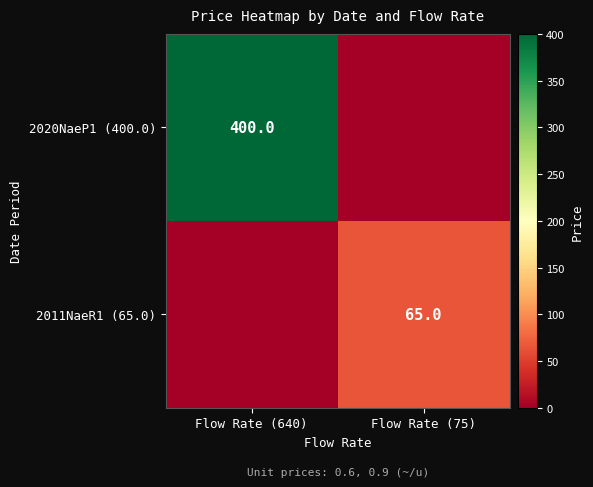

The 2020NaeP1 (400.0) series shows 648 at Flow Rate (640). True or false?

False